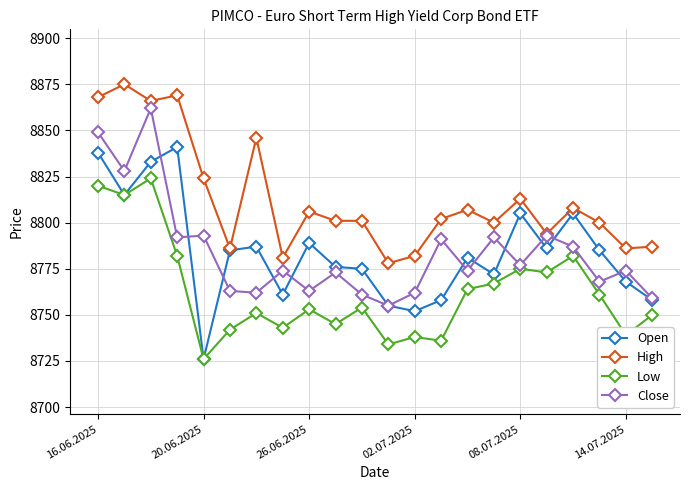

True or false: Low and High intersect in this chart.

False